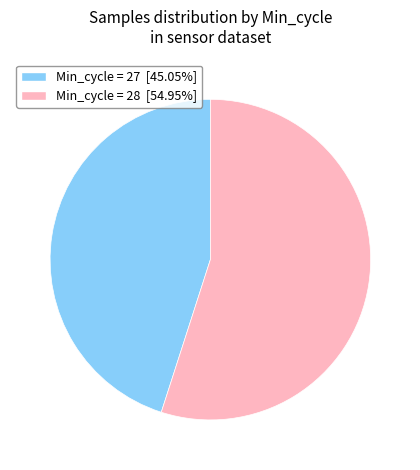

Is the sum of Min_cycle = 28 [54.95%] and Min_cycle = 27 [45.05%] greater than half?

Yes